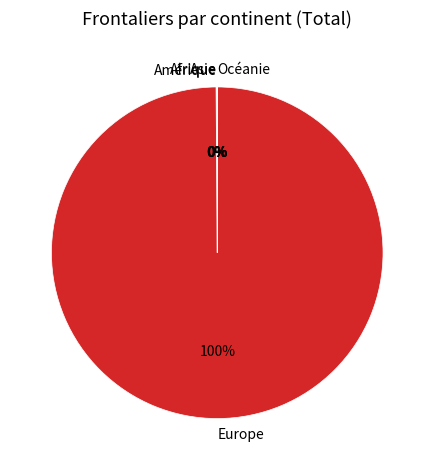

To the nearest percent, what is the difference between the largest and smallest slice percentages?

100%